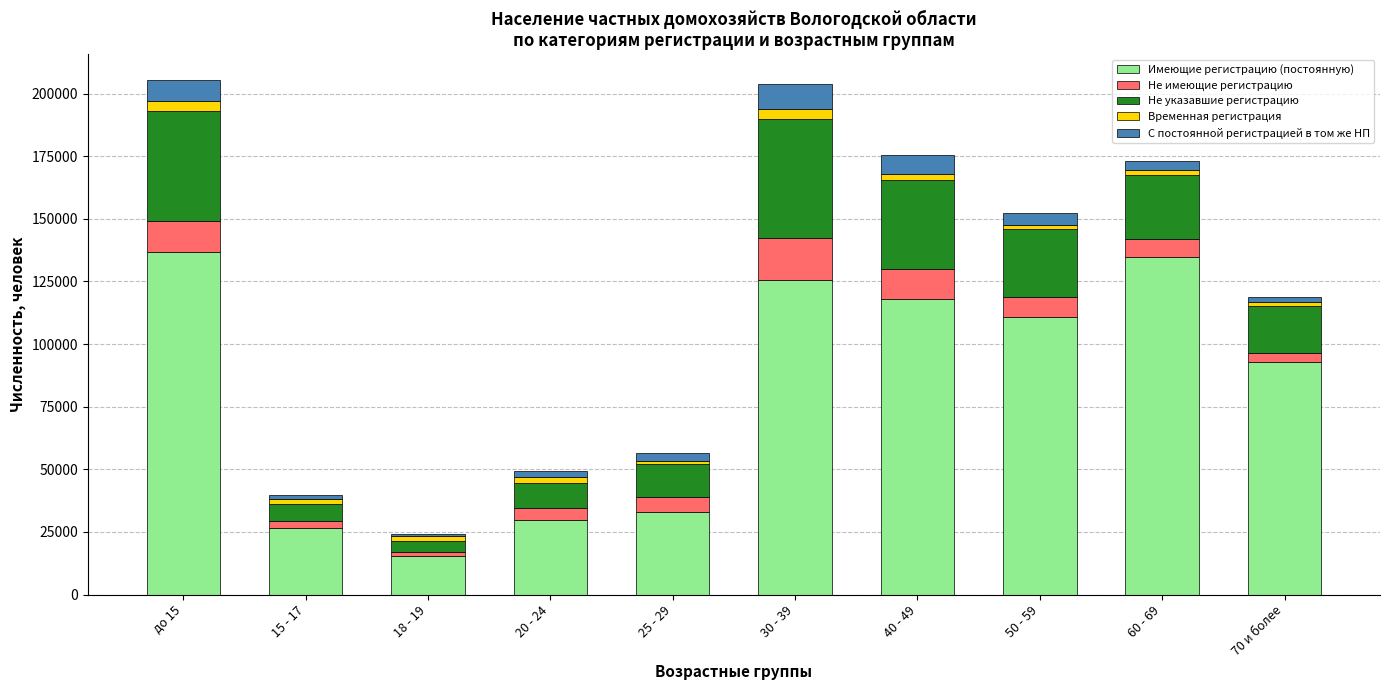

The value of Имеющие регистрацию (постоянную) at 50 - 59 is 110823. True or false?

True